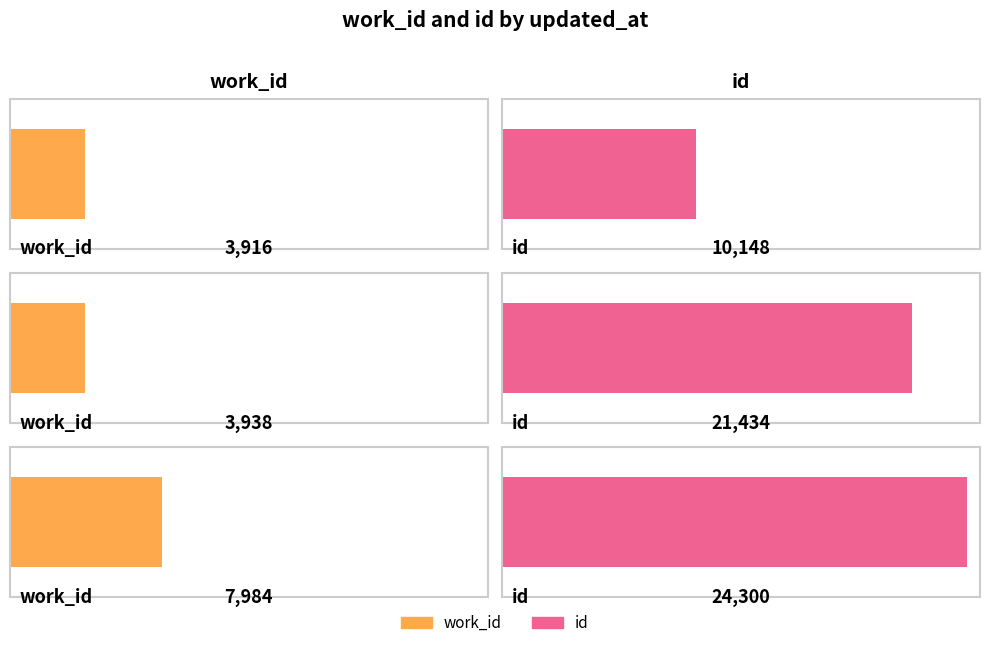

The value of work_id at 2013-07-02 17:23:23 is 5186. True or false?

False